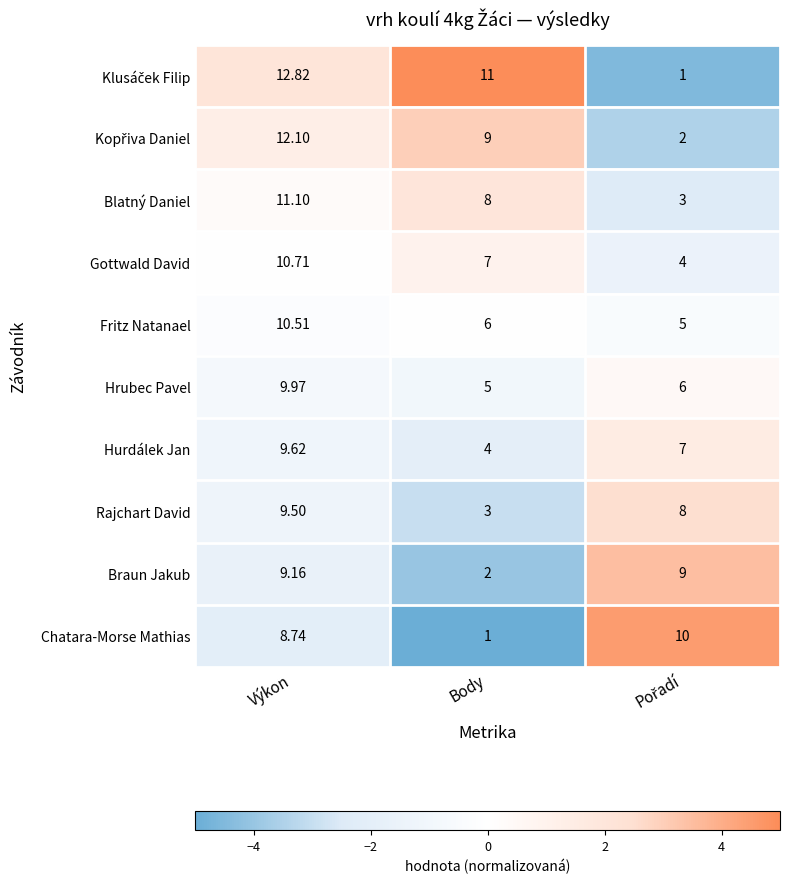

At which category is the sum across all series the highest?

Výkon